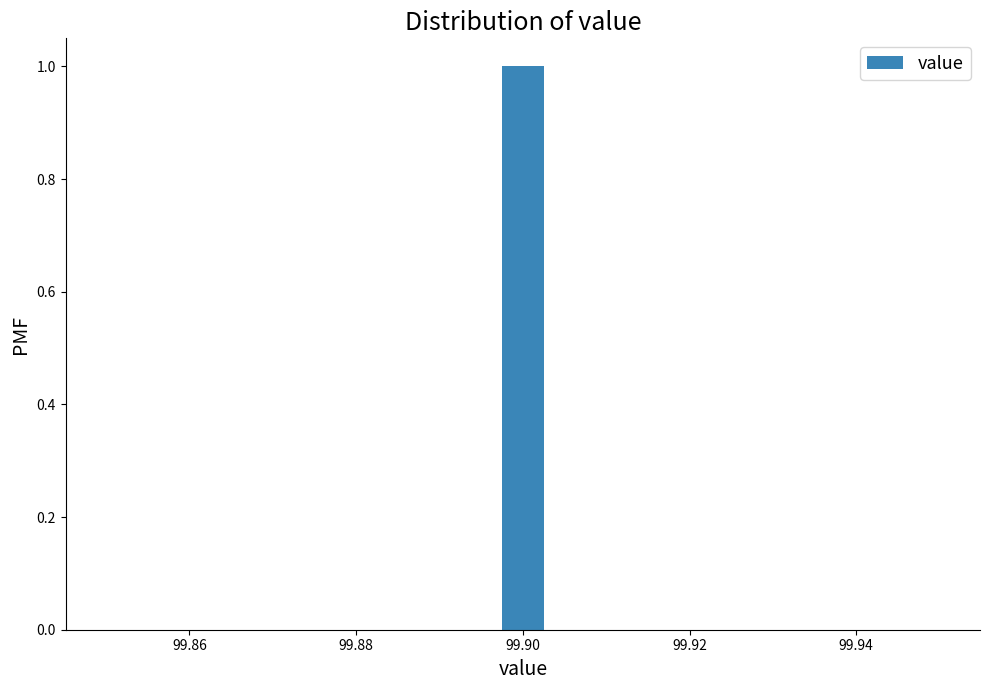

Around what value on the x-axis is the tallest bar? Give the approximate position of its centre, as read against the axis.

99.900